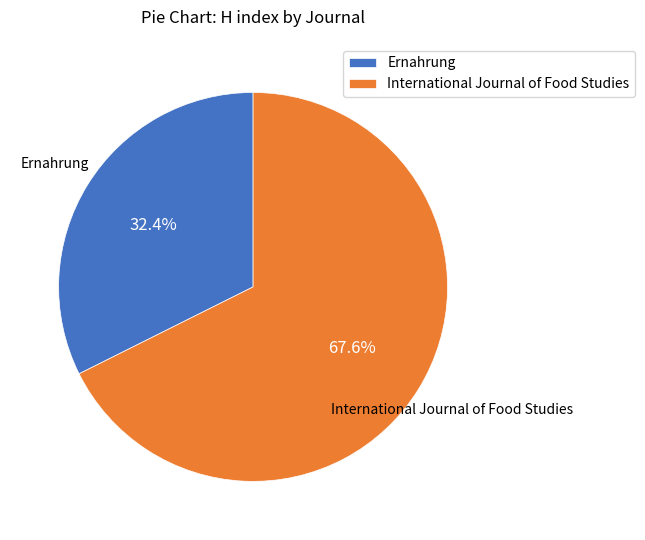

Which category has the biggest portion of the pie?

International Journal of Food Studies